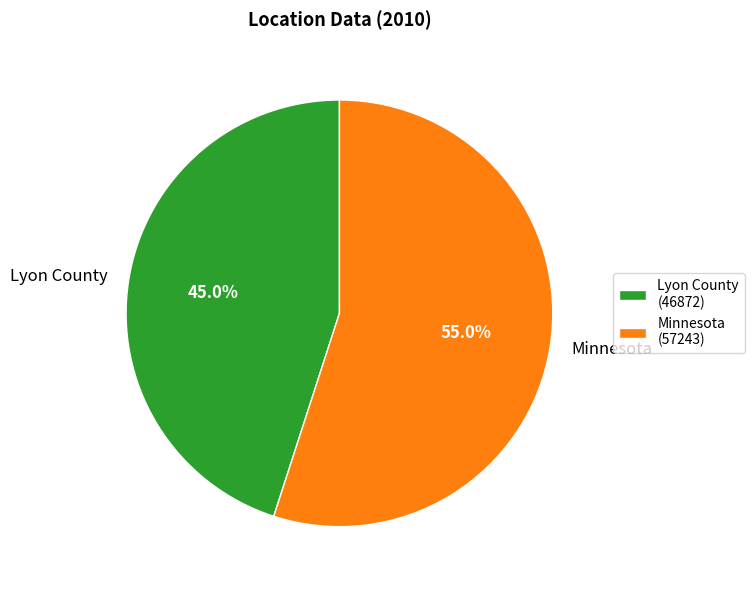

What is the smallest slice in the pie chart?

Lyon County